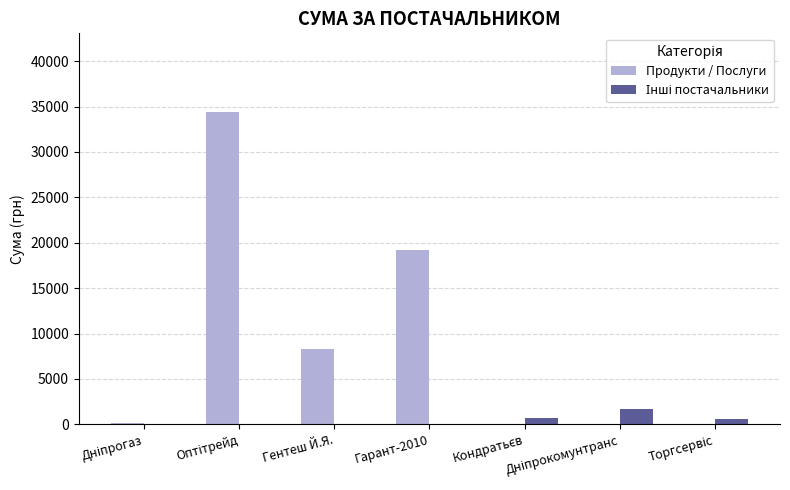

The value of Продукти / Послуги at Гарант-2010 is 9845.4. True or false?

False